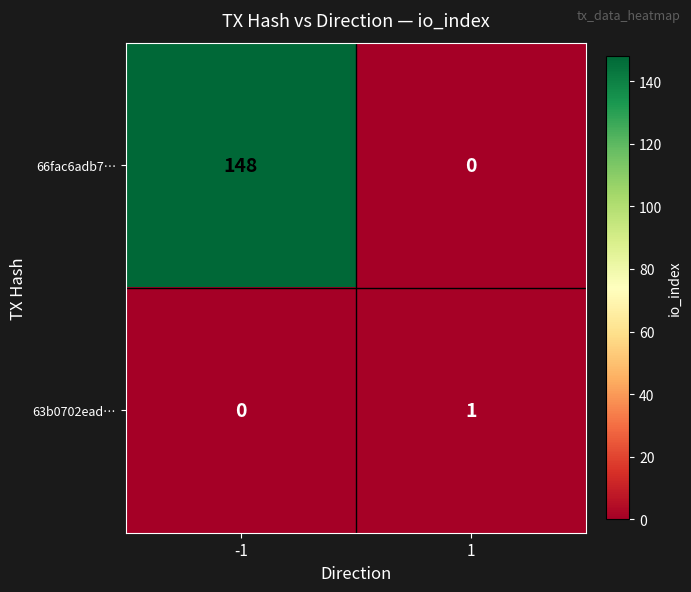

Rank the series by their average value, from highest to lowest.

66fac6adb7…, 63b0702ead…